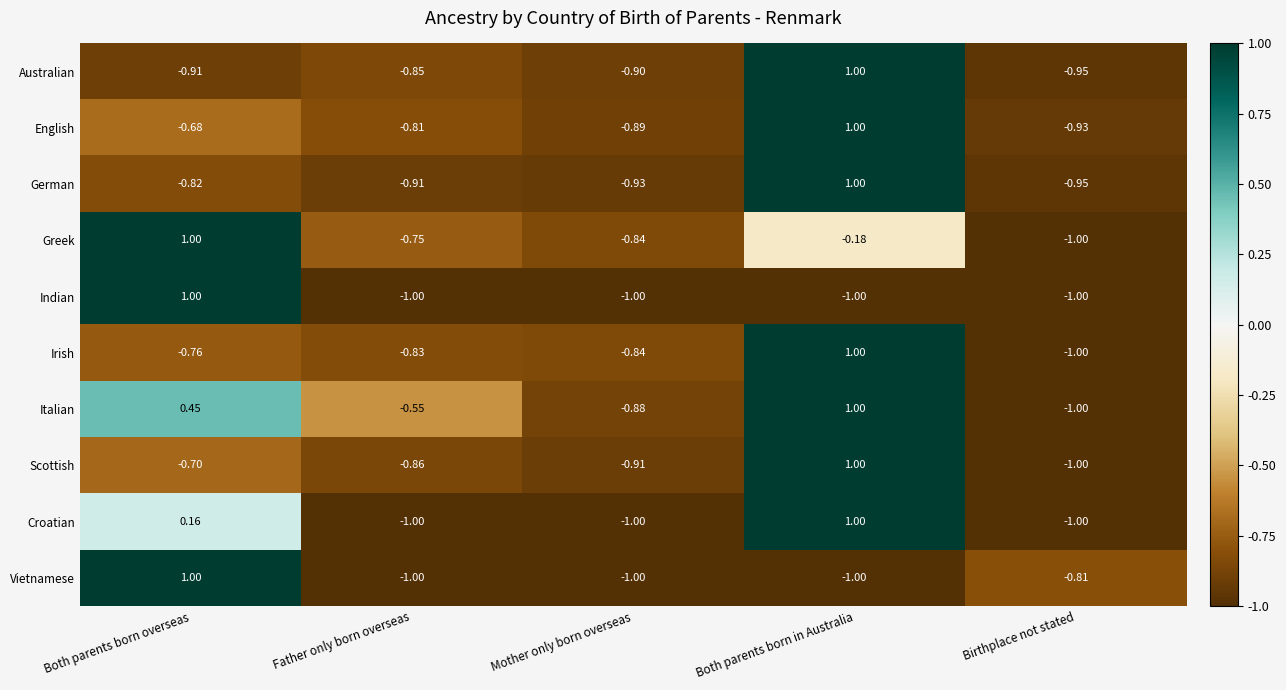

At which label is English closest to 0?

Both parents born overseas